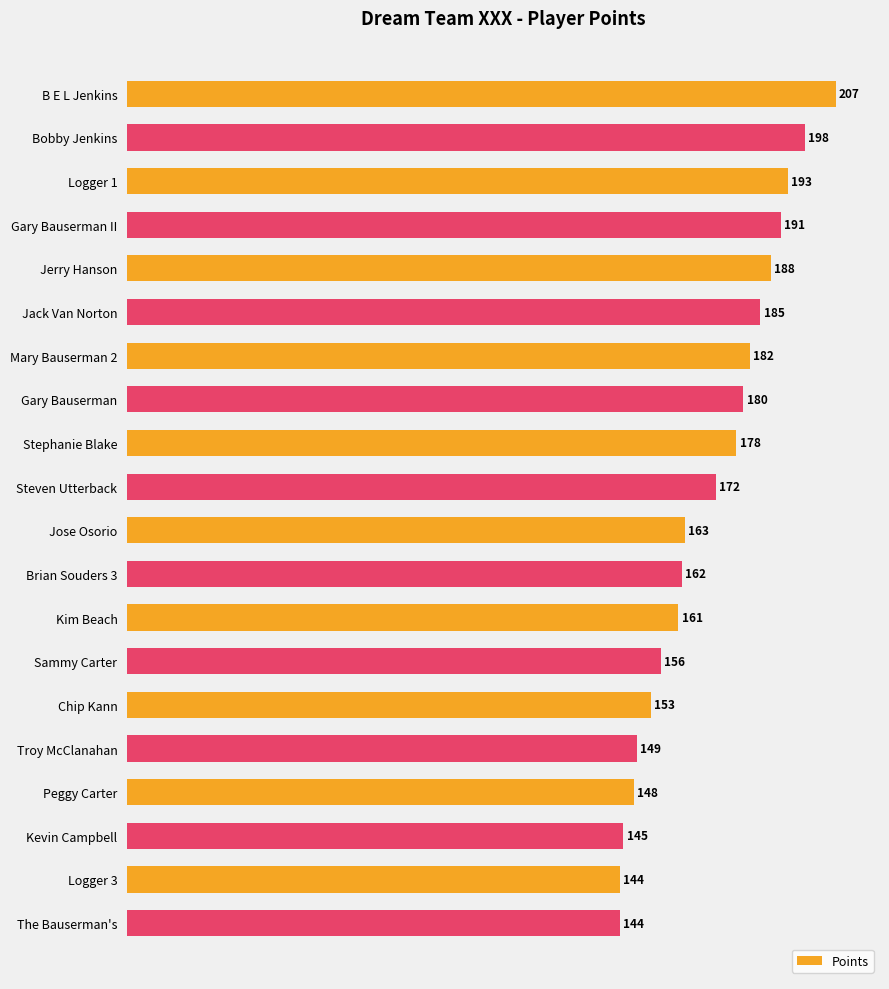

The chart shows a value of 148 at Peggy Carter. True or false?

True